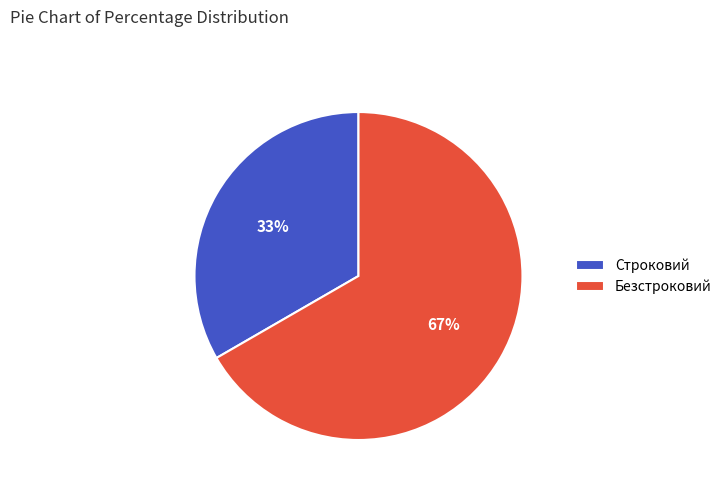

To the nearest percent, what is the combined percentage of Безстроковий and Строковий?

100%